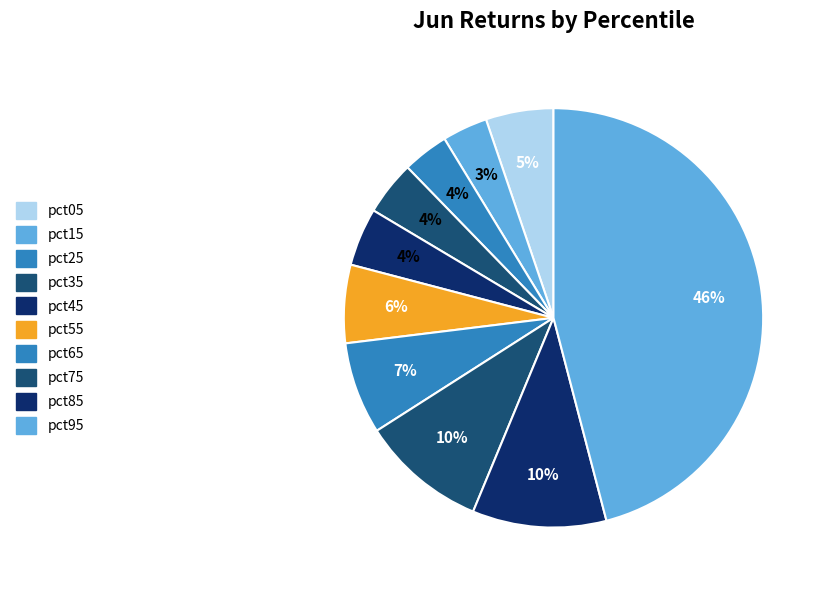

How many segments does this pie chart have?

10